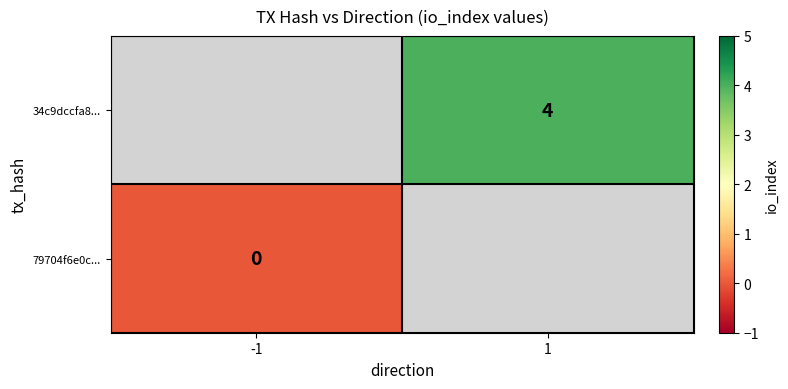

True or false: 34c9dccfa8... has a value of 4 at 1.

True